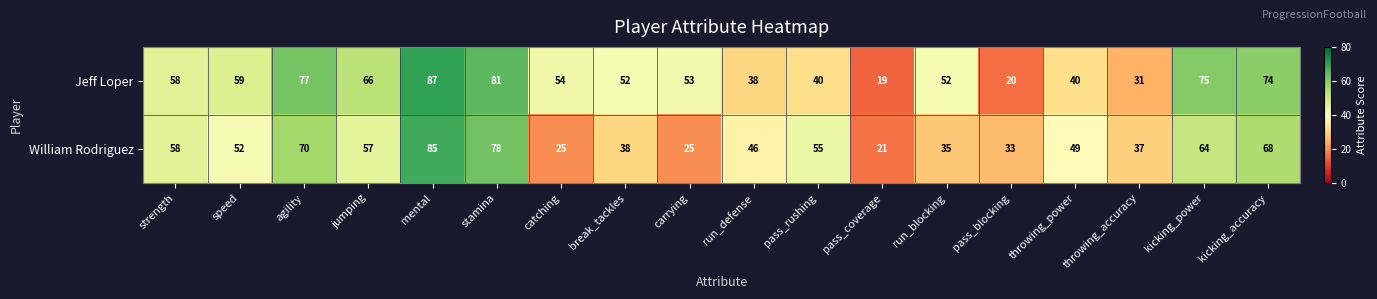

What is the minimum value shown in the chart?

19